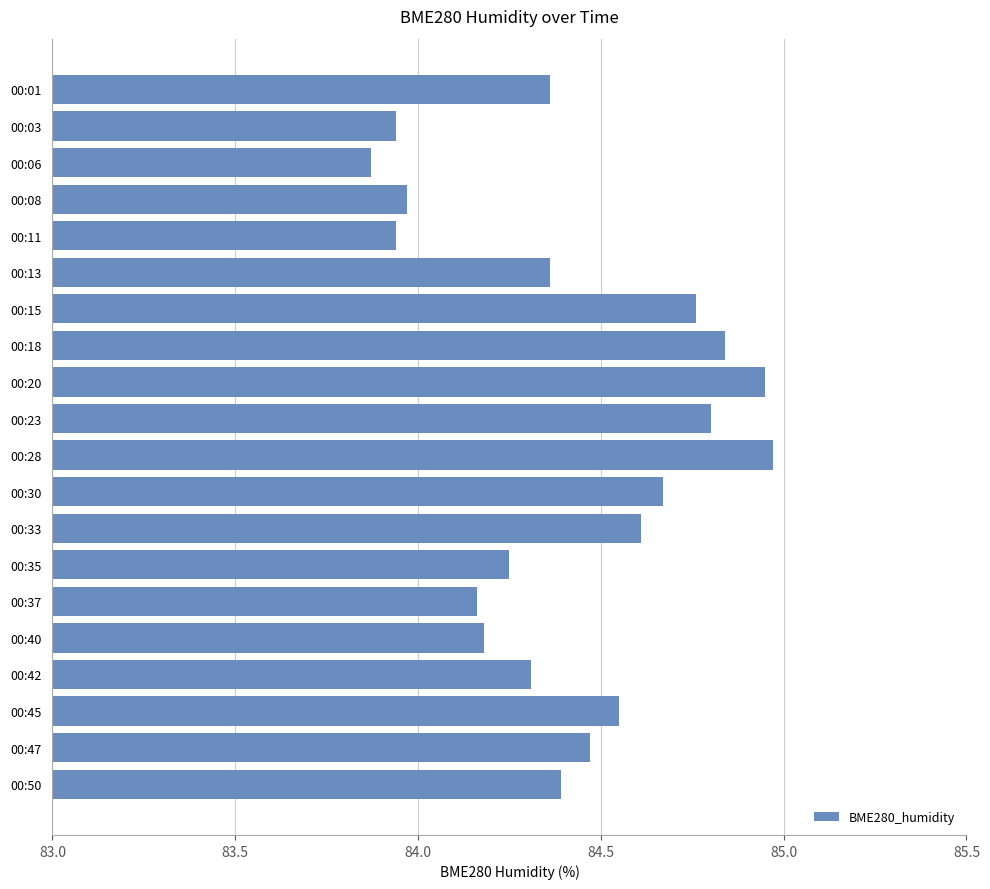

Is it true that the value at 00:01 is 84.4?

True